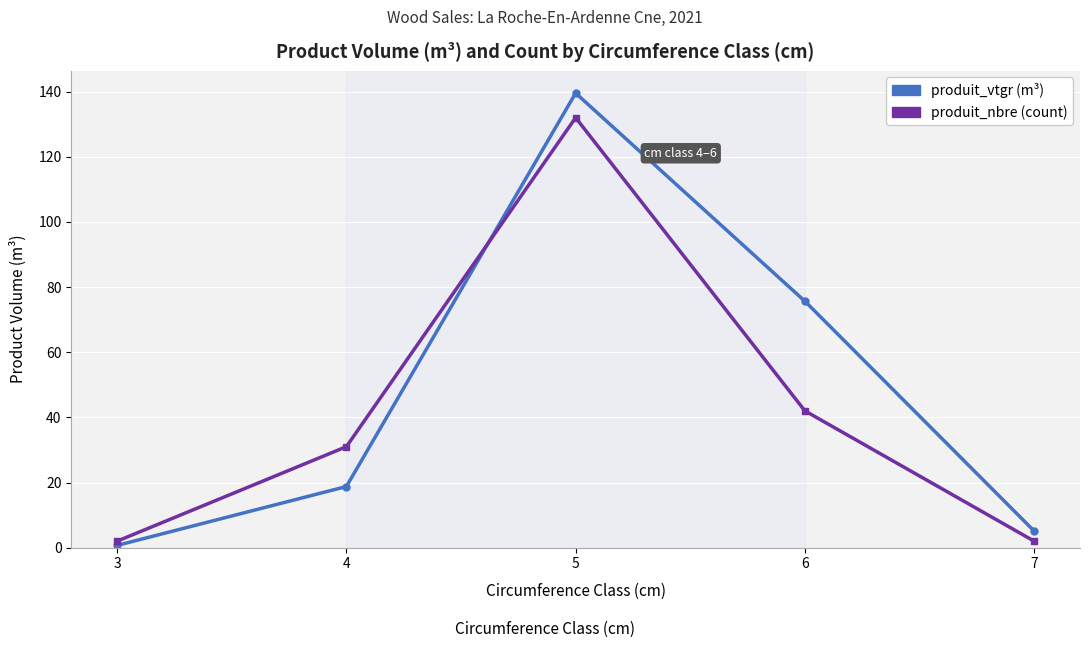

What is the spread (max minus min) of values at 5?

7.5